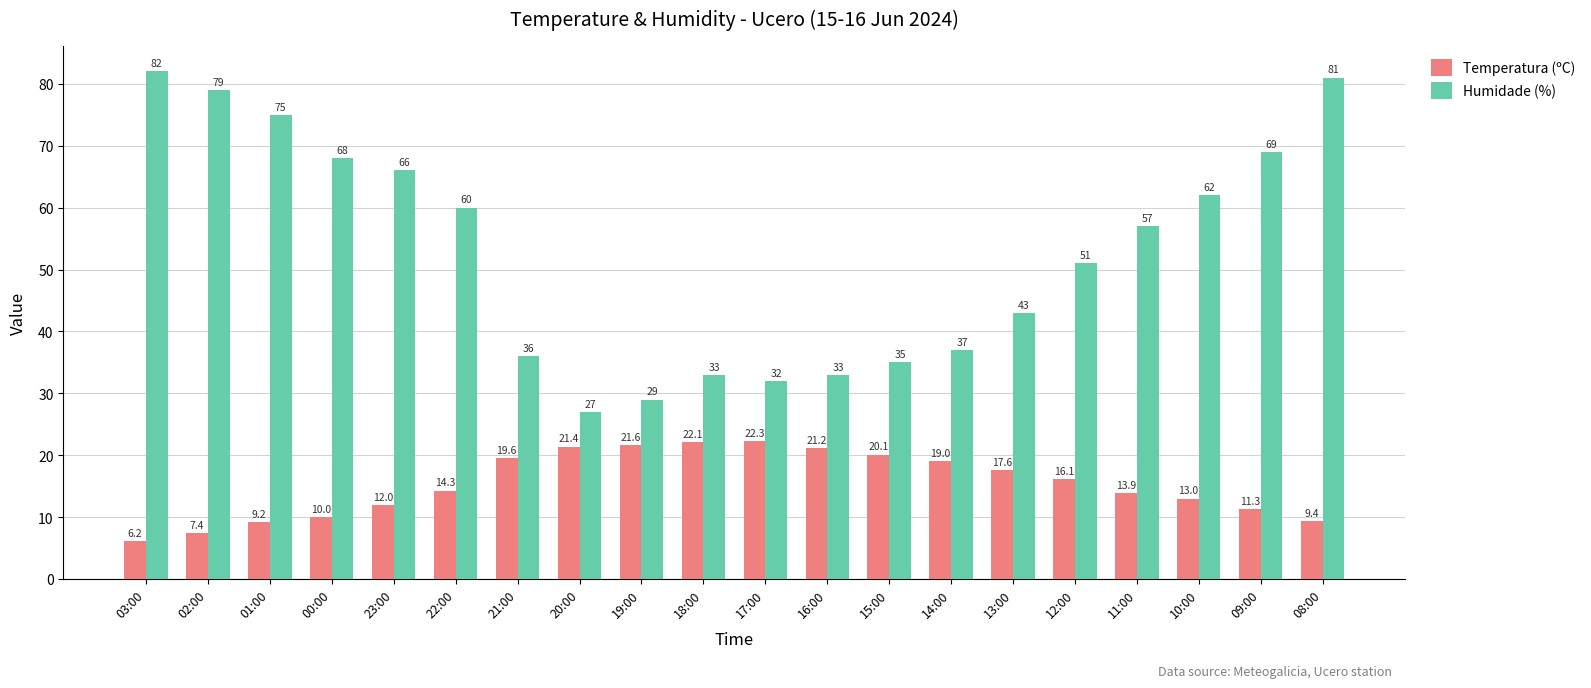

Which series has the largest range (max minus min)?

Humidade (%)